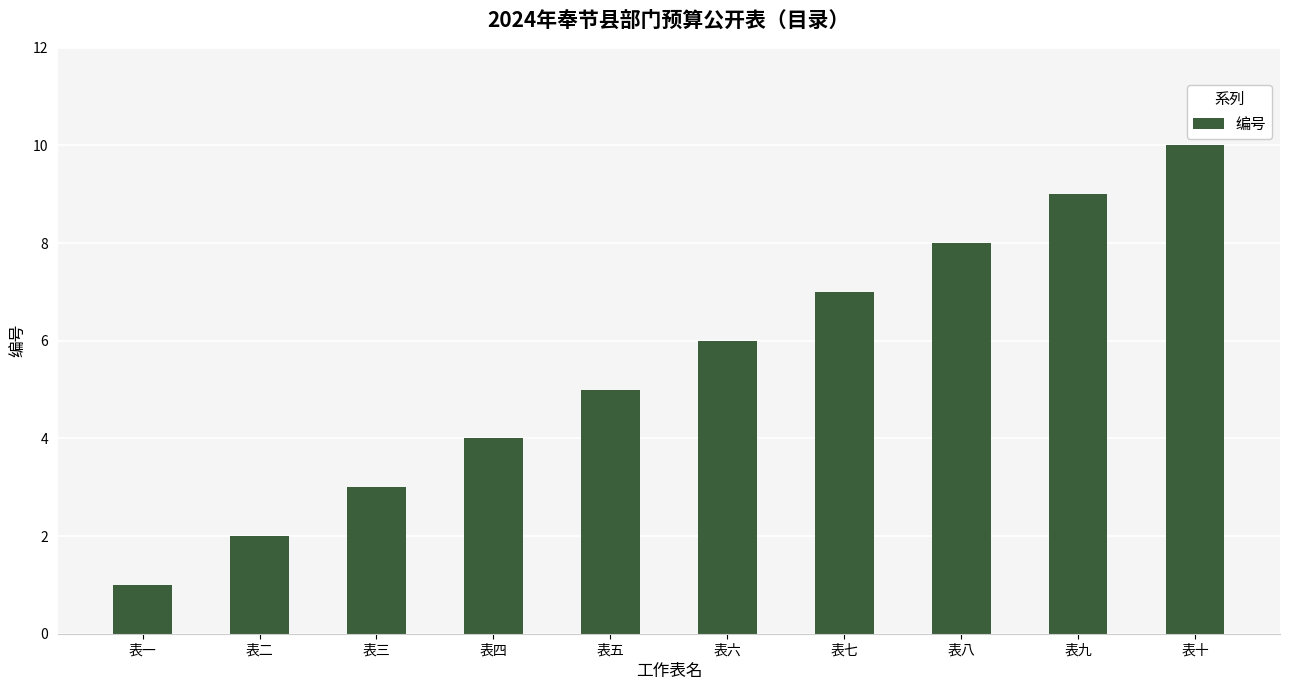

What is the change in value from 表二 to 表十?

+8